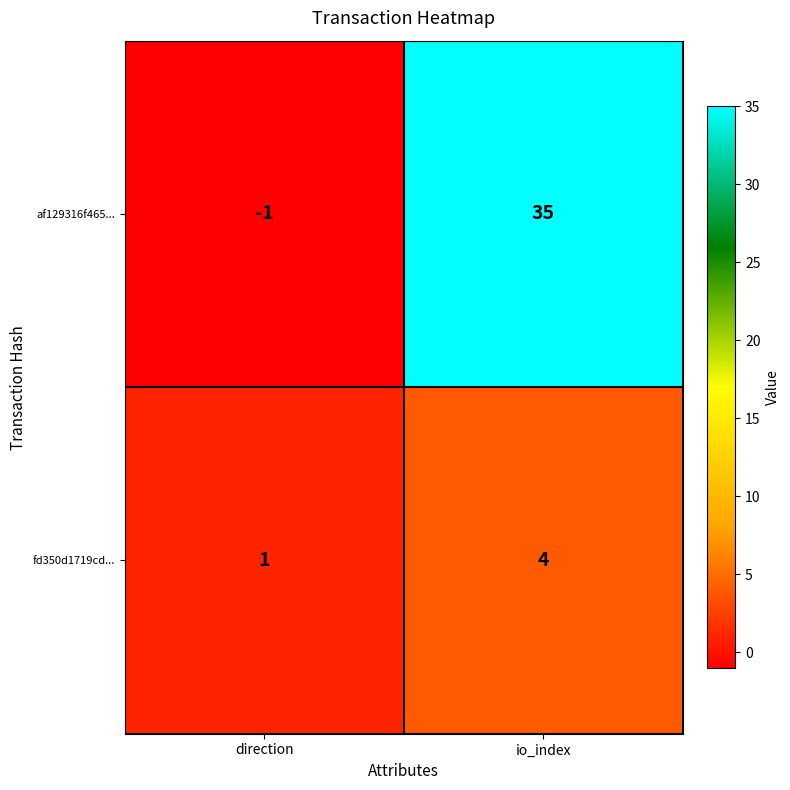

Rank the series by their maximum value, from lowest to highest.

fd350d1719cd..., af129316f465...